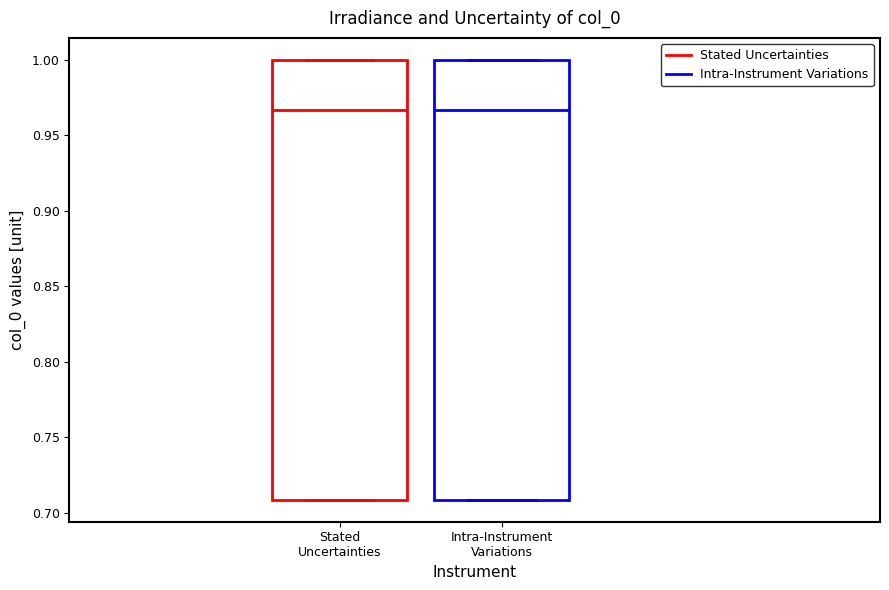

Reading left to right, read every box against the y-axis: the position of its median line, the range the box covers, and the ends of its whiskers. The values are not printed on the chart, so give them approximately, as read against the axis.

Stated Uncertainties: median 0.965, box 0.710 to 1.000, whiskers 0.710 to 1.000
Intra-Instrument Variations: median 0.965, box 0.710 to 1.000, whiskers 0.710 to 1.000